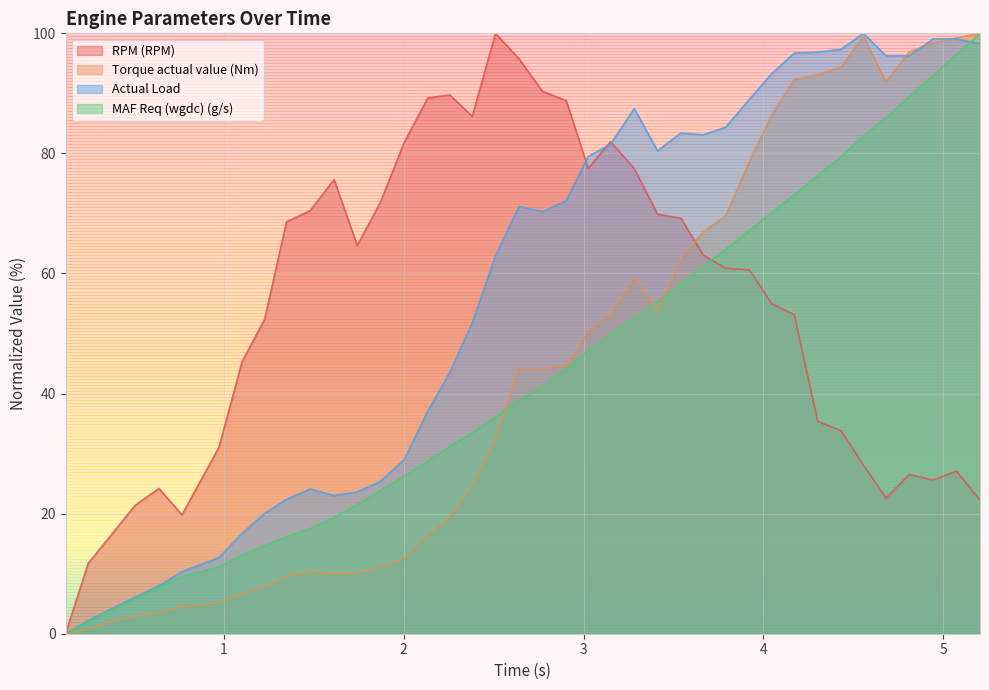

What are all the series names shown in the legend?

RPM (RPM), Torque actual value (Nm), Actual Load, MAF Req (wgdc) (g/s)